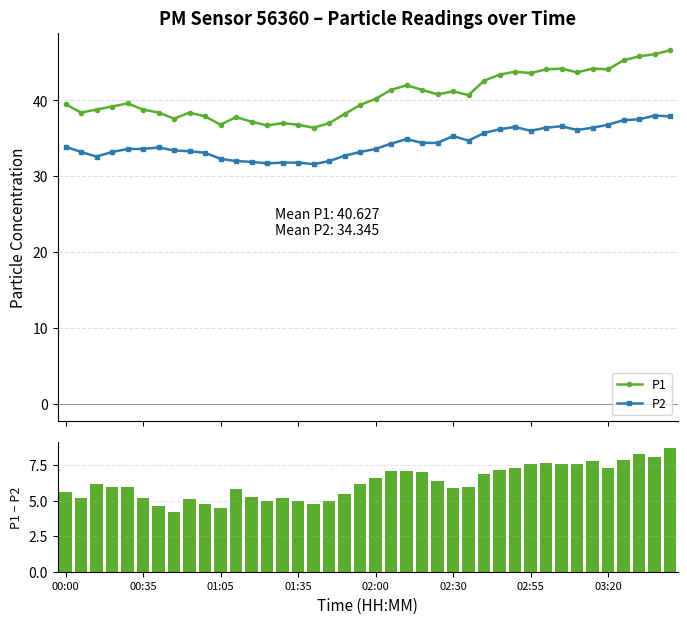

True or false: P1 and P2 cross at least once.

False